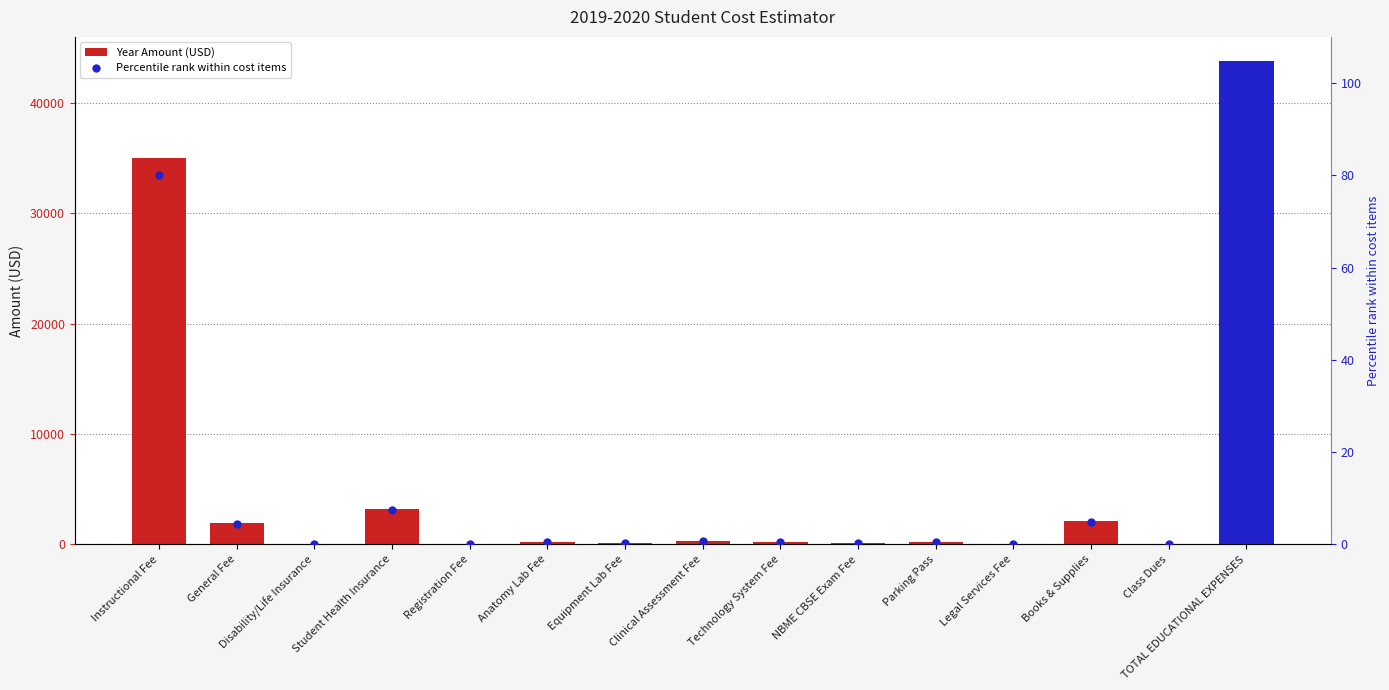

At how many categories does at least one series exceed 36512?

1